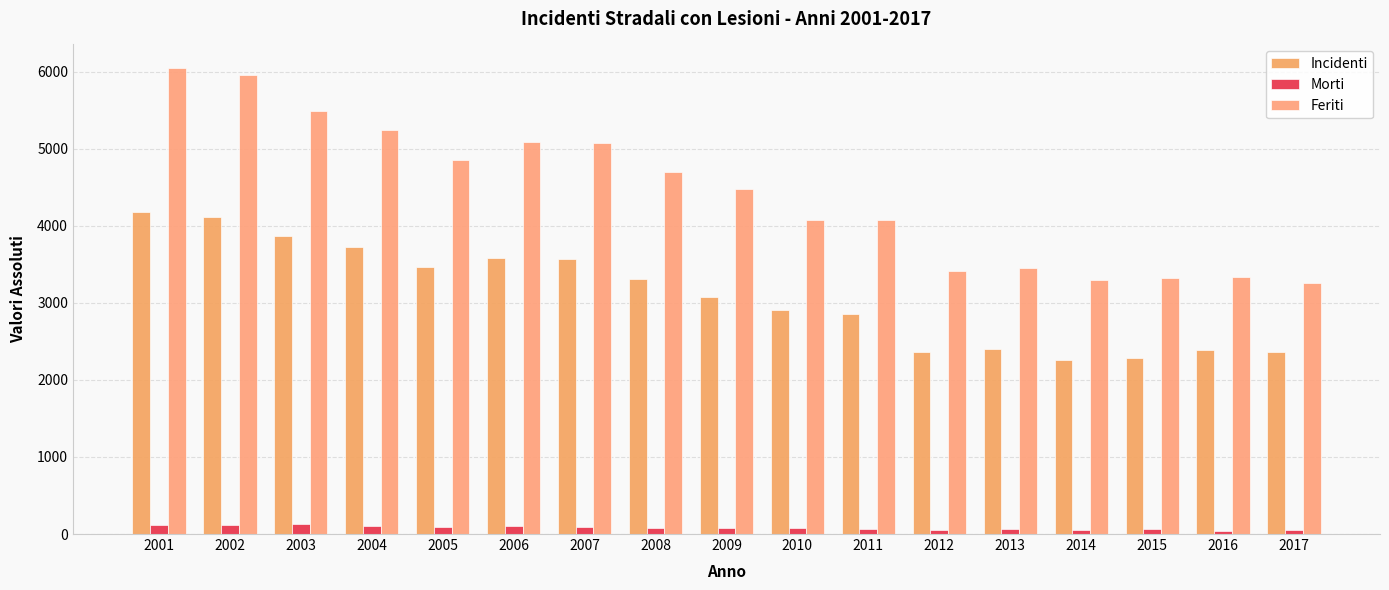

The value of Feriti at 2009 is 4475. True or false?

True